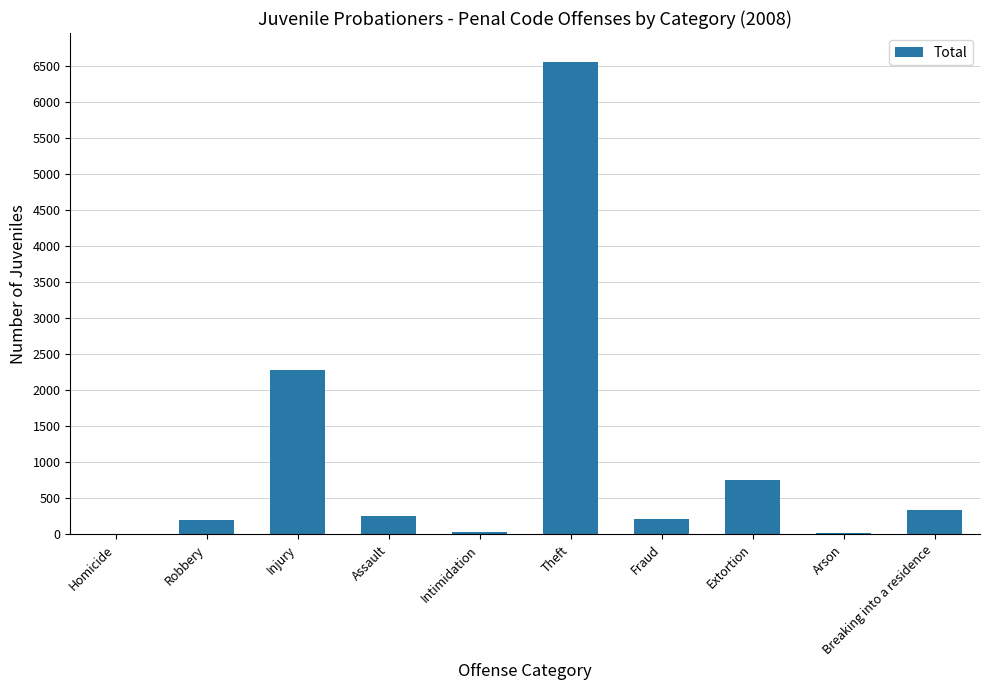

Are the bars horizontal?

No